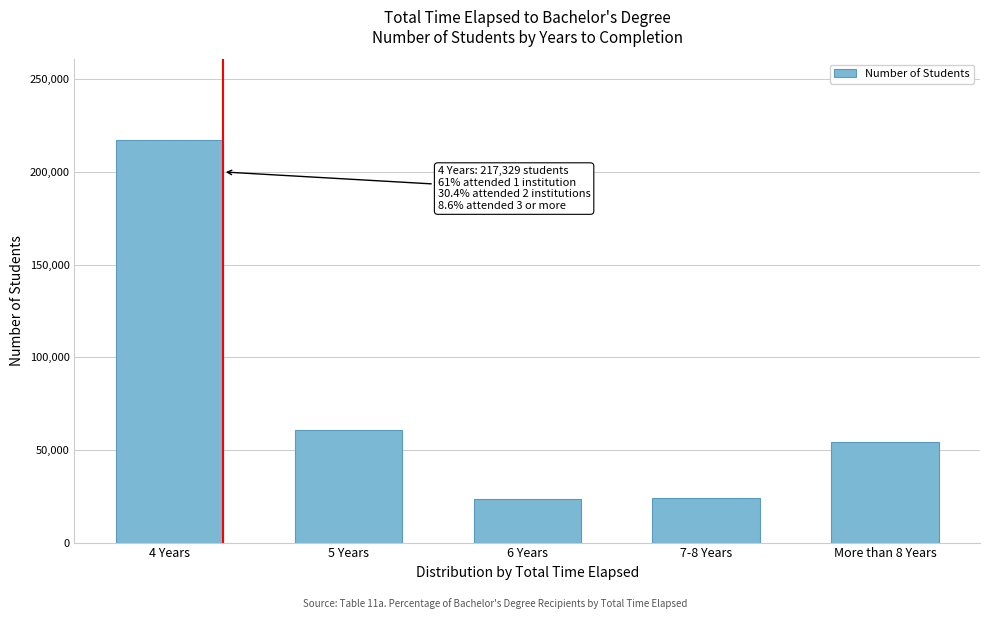

At which label is the value closest to 120483?

5 Years